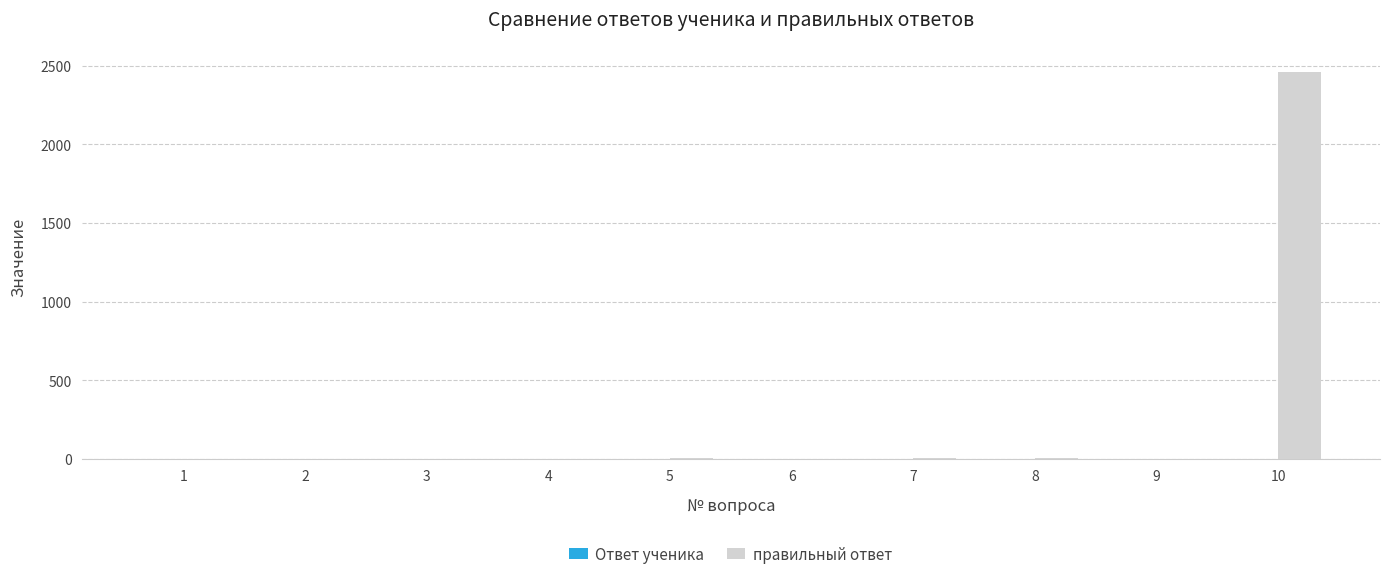

What is the maximum value shown in the chart?

2458